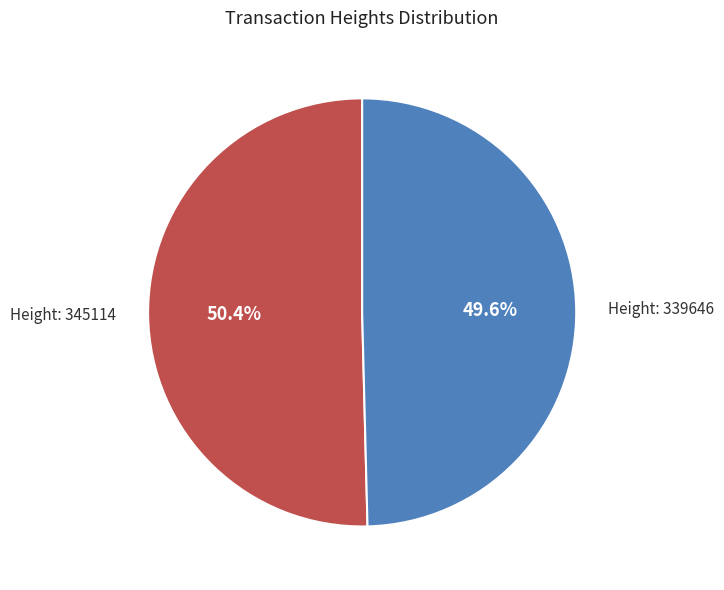

Does any single category account for the majority?

Yes